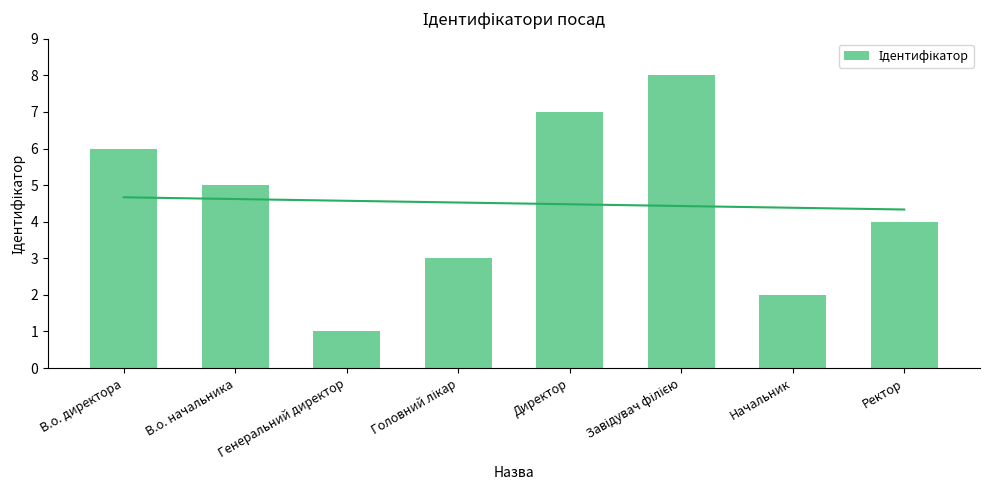

What is the difference between the second highest and minimum values?

6